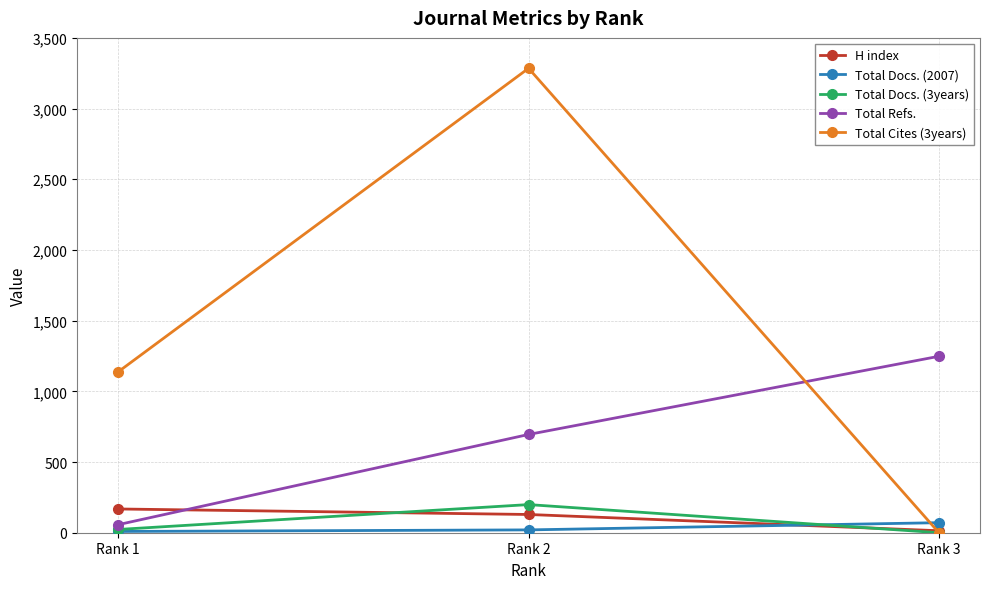

List the labels in order of Total Cites (3years) value, largest first.

Rank 2, Rank 1, Rank 3